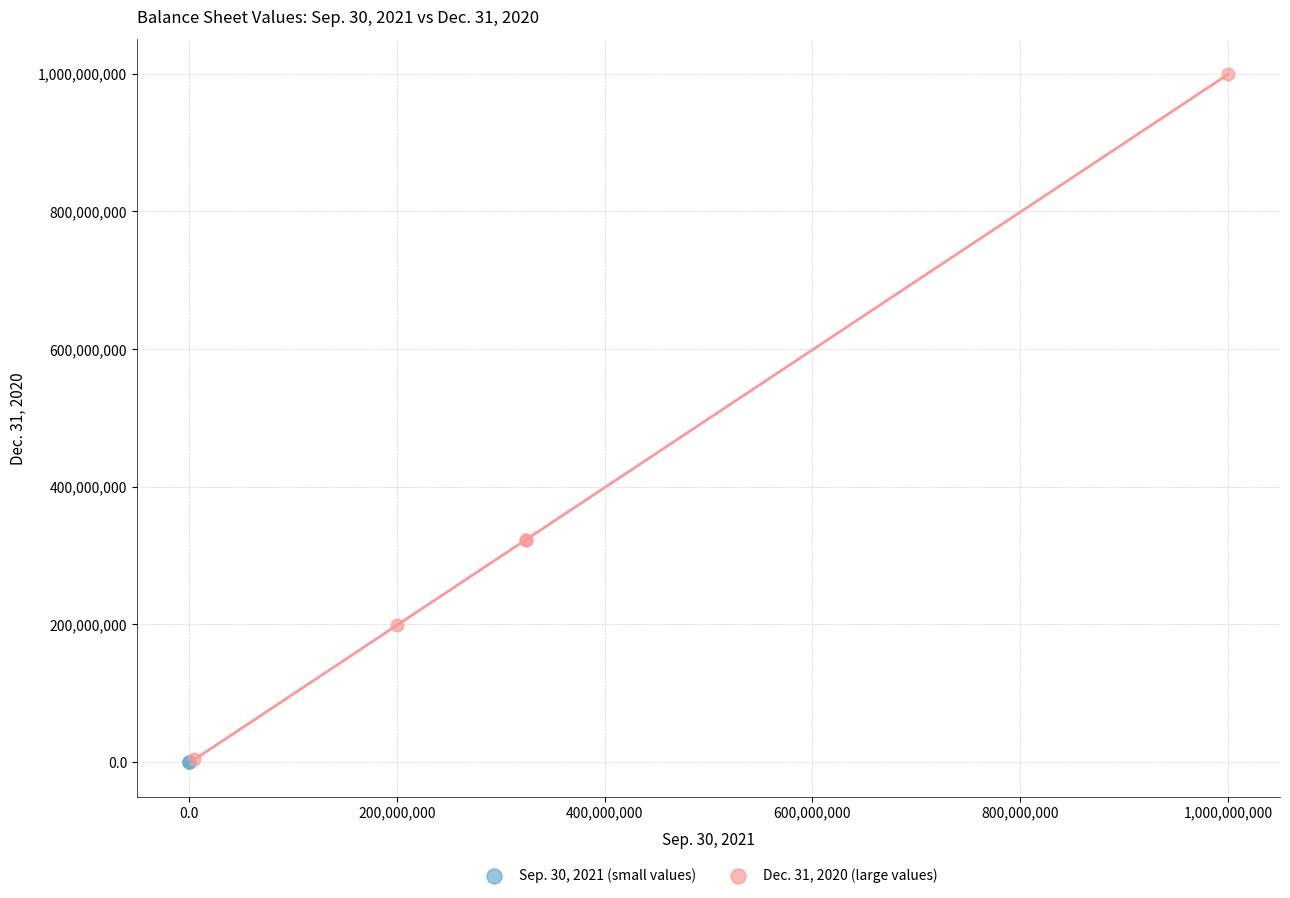

Which series reaches the maximum Y coordinate?

Dec. 31, 2020 (large values)